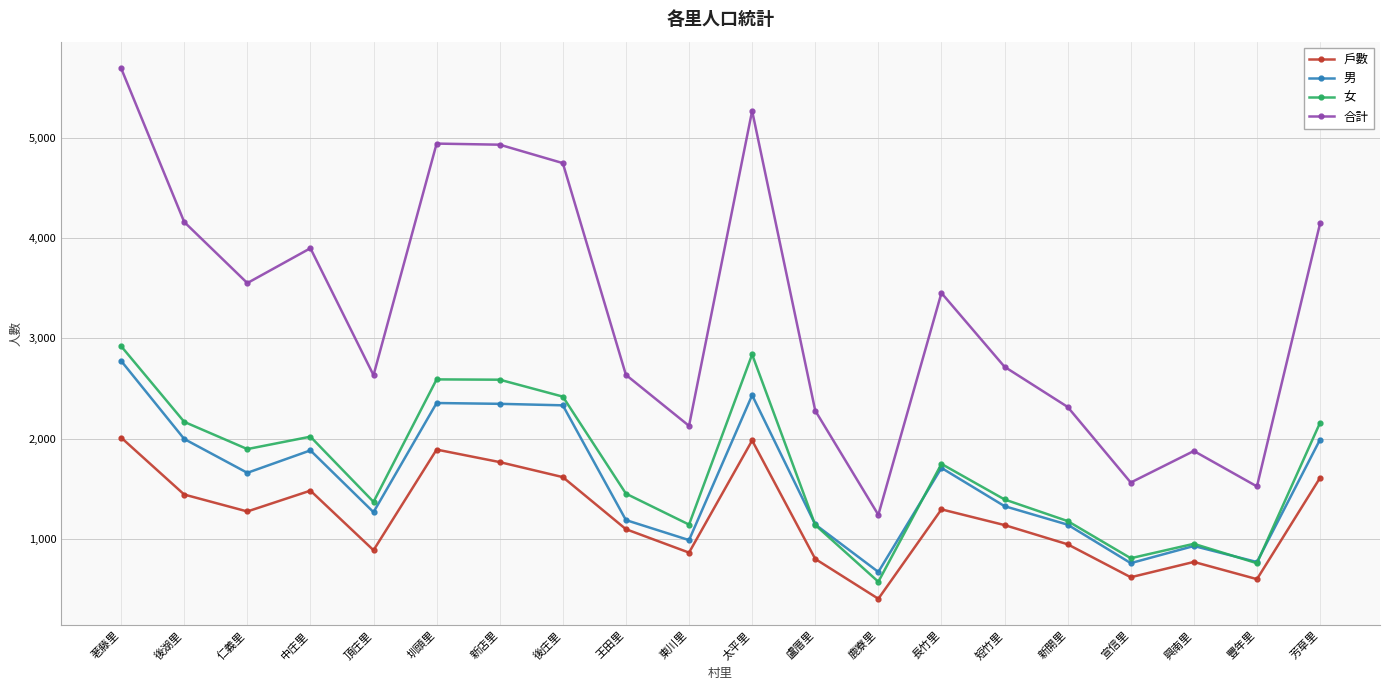

Count the number of categories in the chart.

20